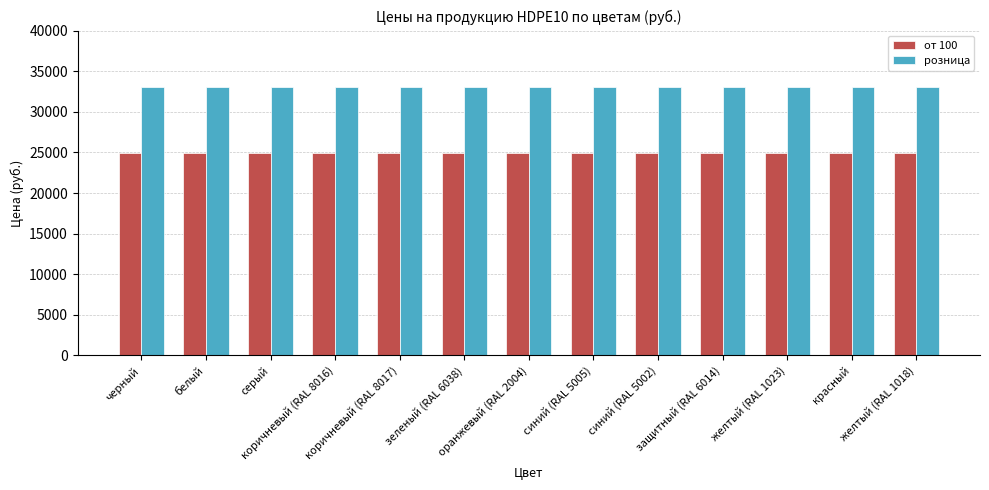

What is the smallest value displayed?

24900